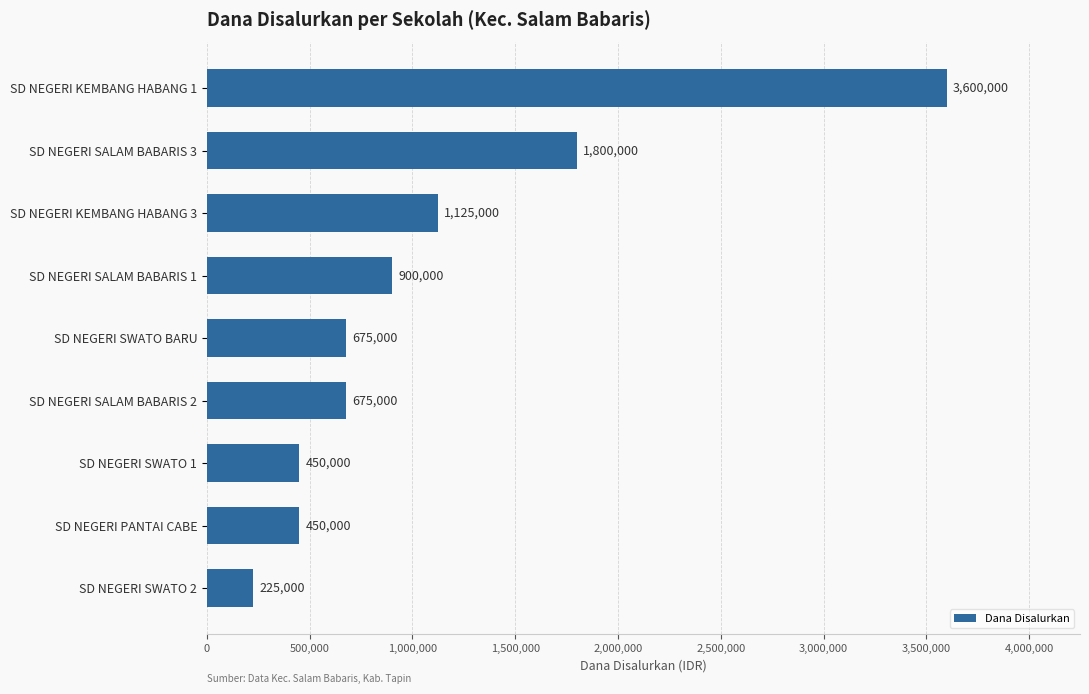

Reading bottom to top, extract all data points from this chart.

225000	450000	450000	675000	675000	900000	1125000	1800000	3600000